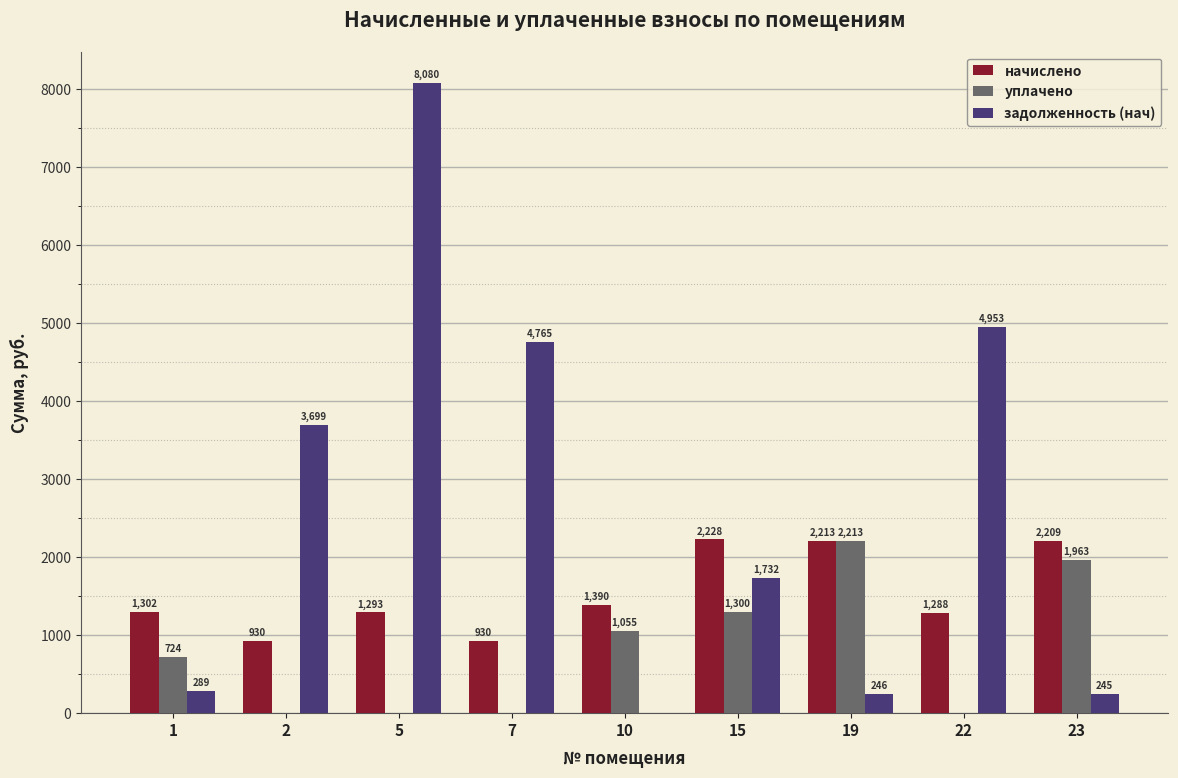

Which label corresponds to the largest value in the chart?

5